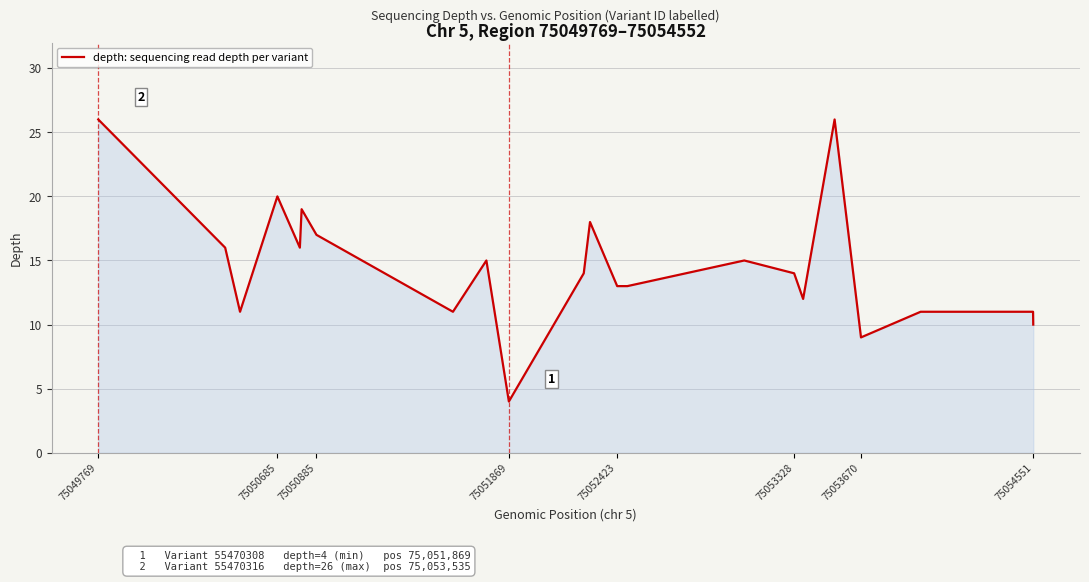

What is the smallest value displayed?

4